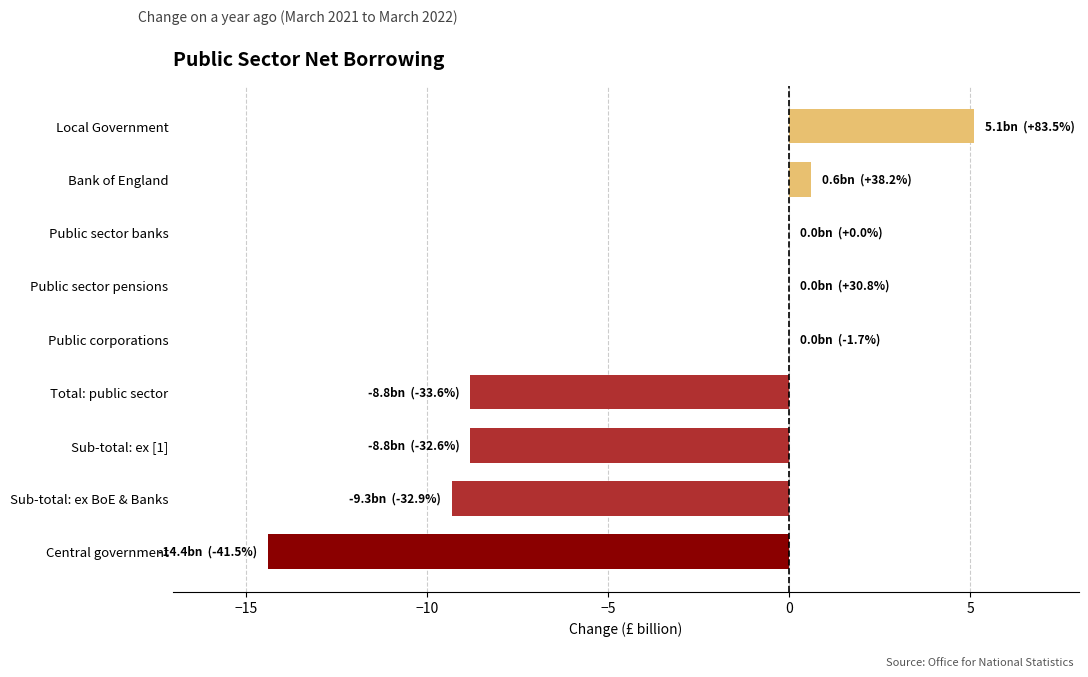

Are the bars grouped side by side (vs. stacked)?

No